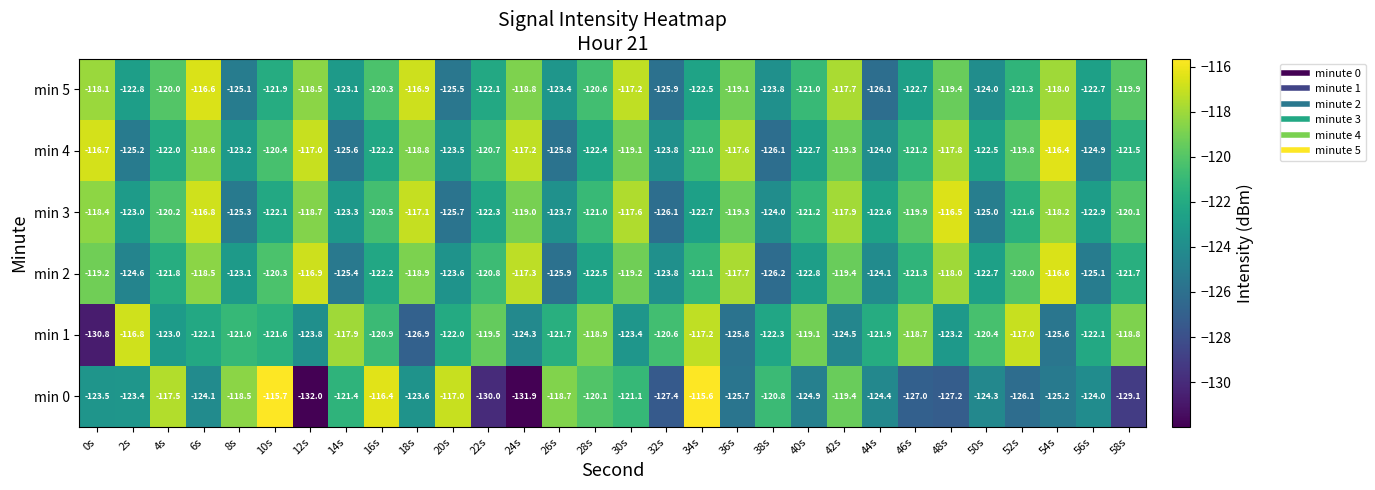

How many series are shown in this chart?

6